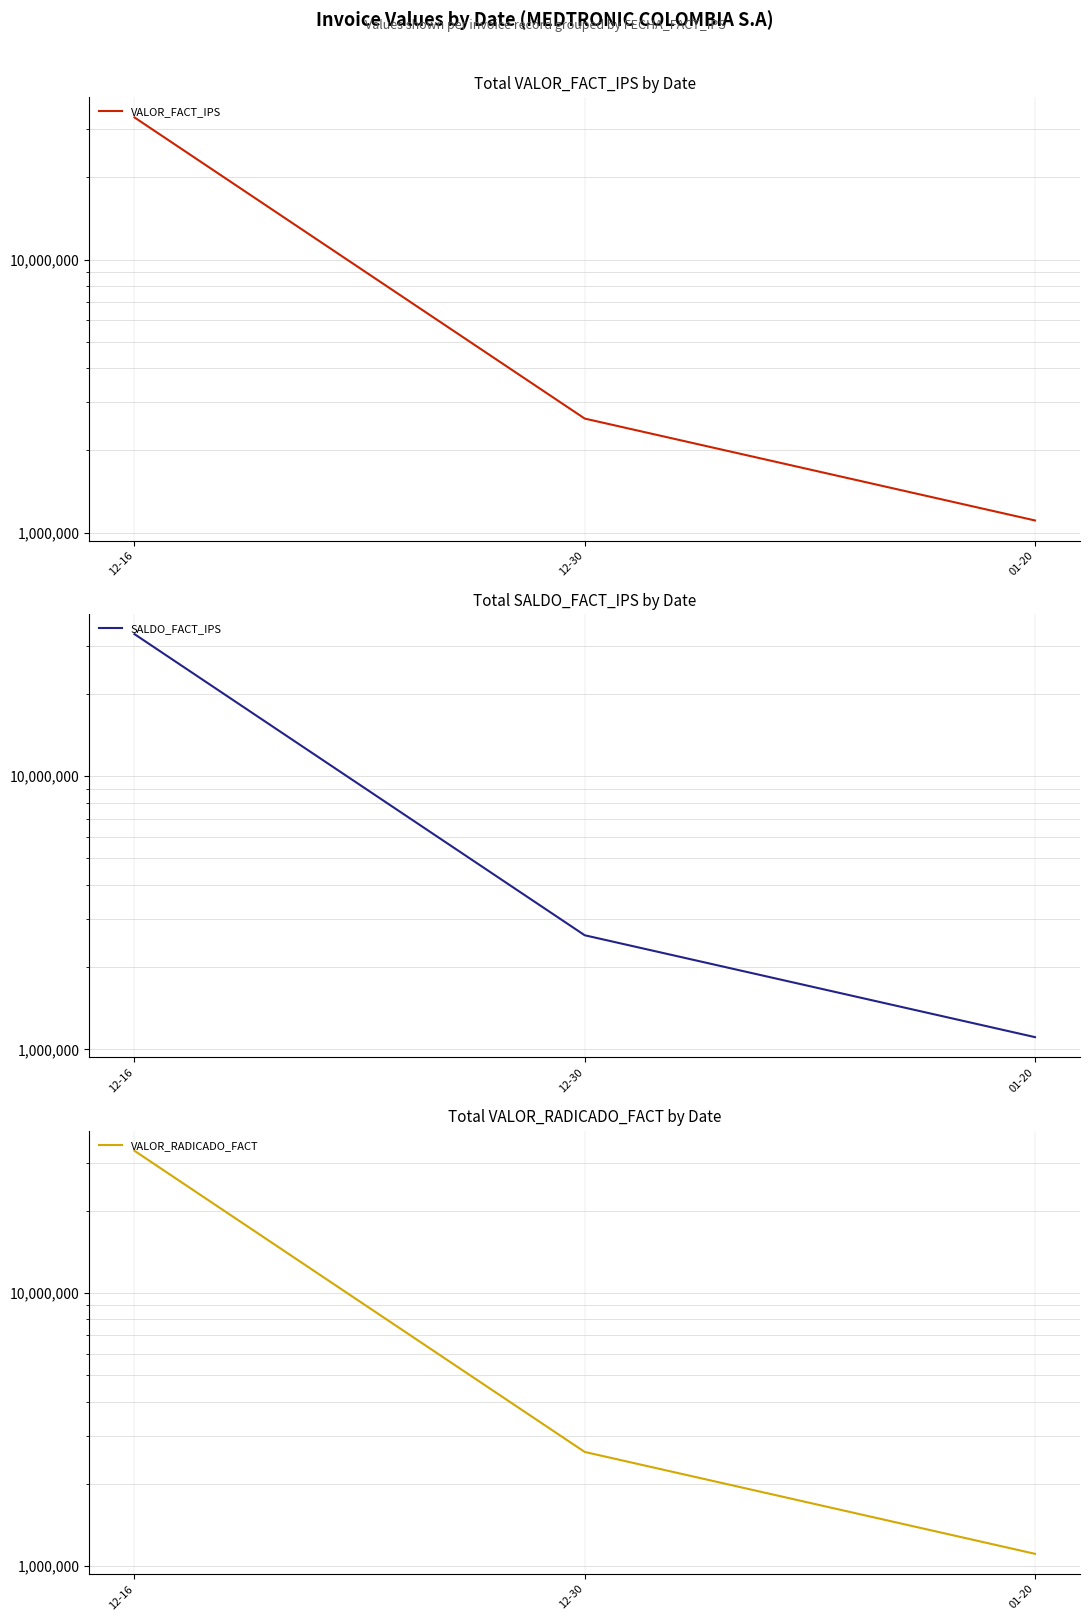

At which label does SALDO_FACT_IPS first exceed 2616750?

12-16